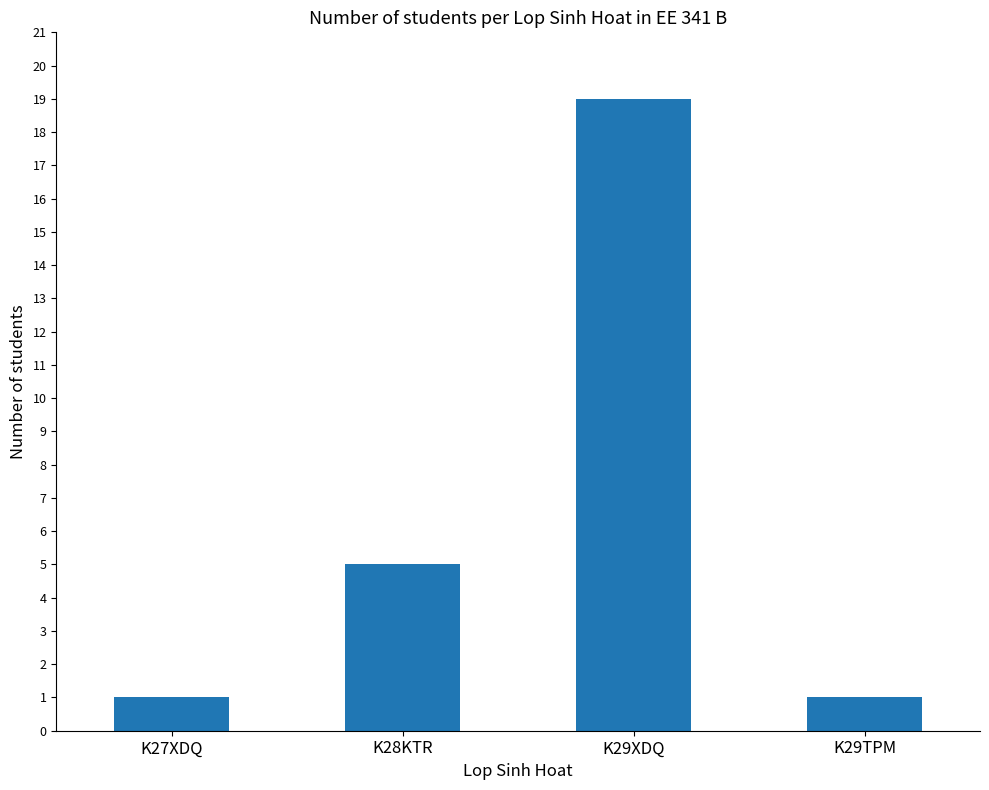

The chart shows a value of 19 at K29XDQ. True or false?

True